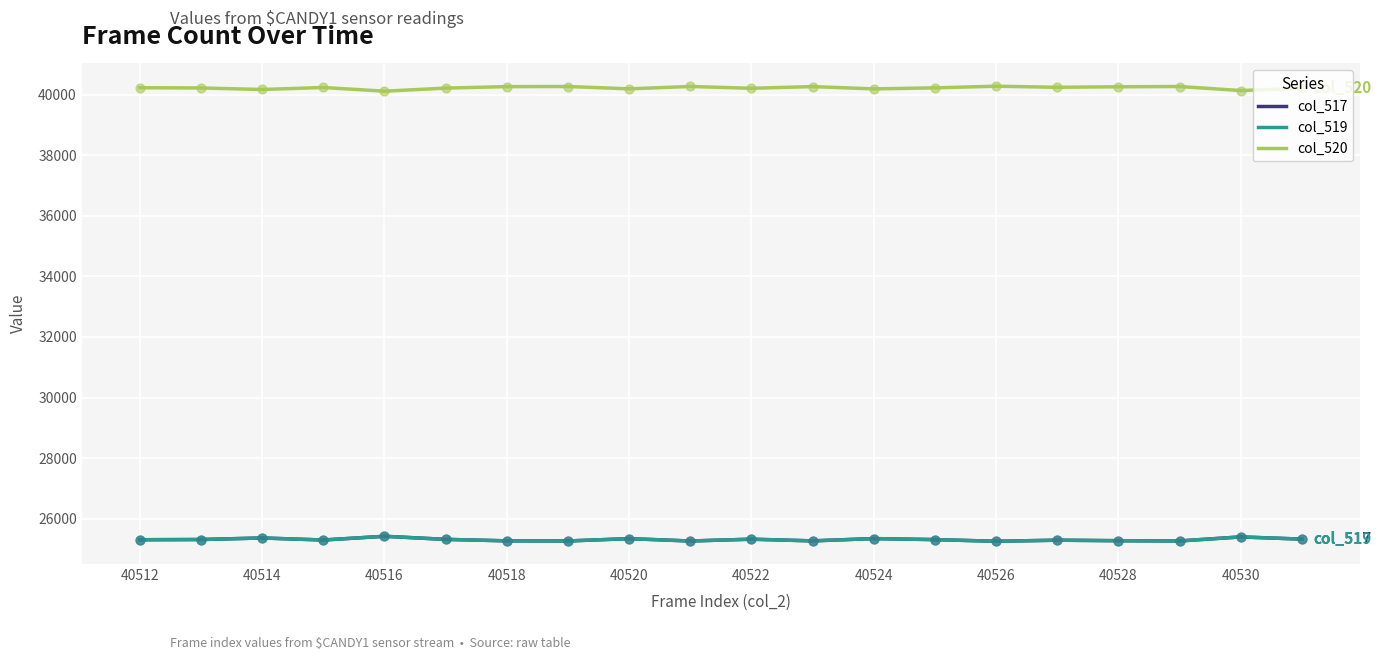

At which category is the sum across all series the highest?

40516